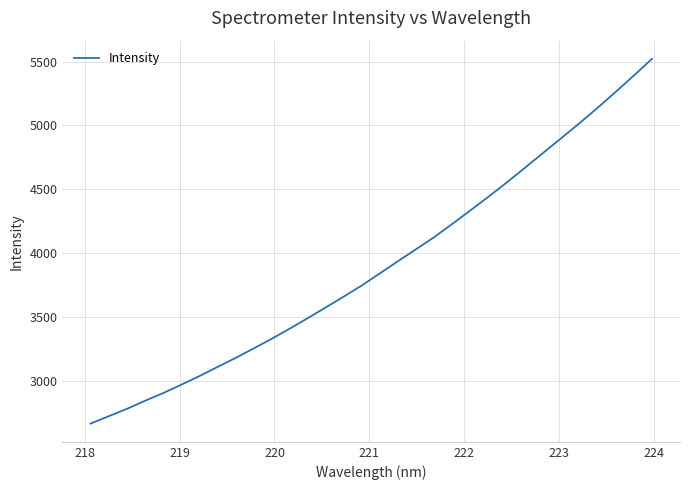

What is the difference between the maximum and minimum values?

2857.0